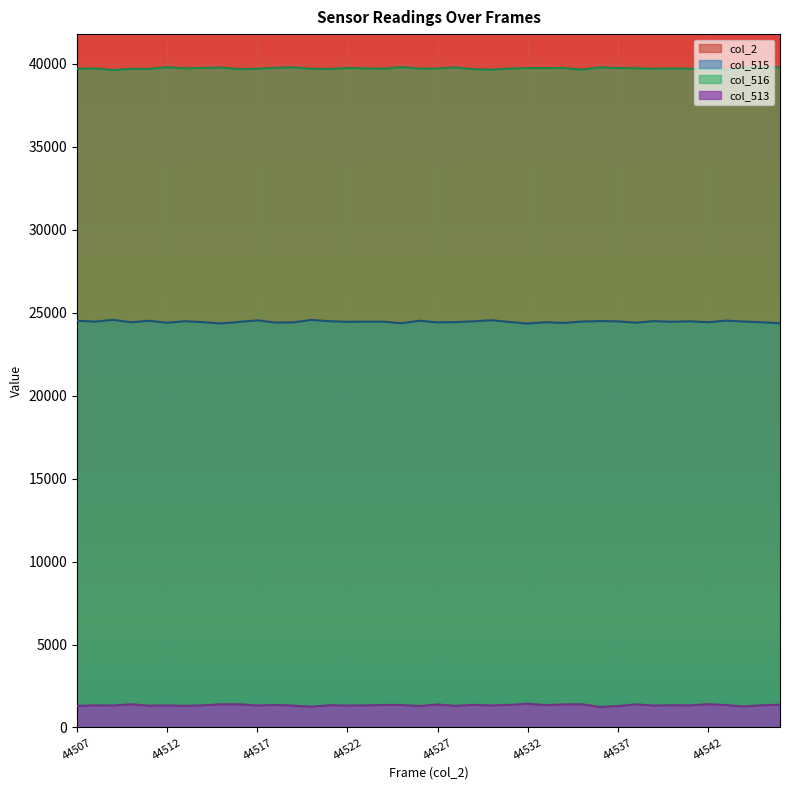

Which label corresponds to the largest value in the chart?

44546